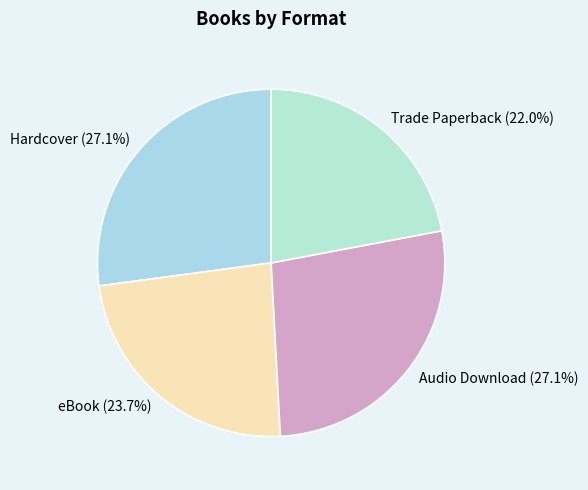

Between eBook and Hardcover, which is larger?

Hardcover